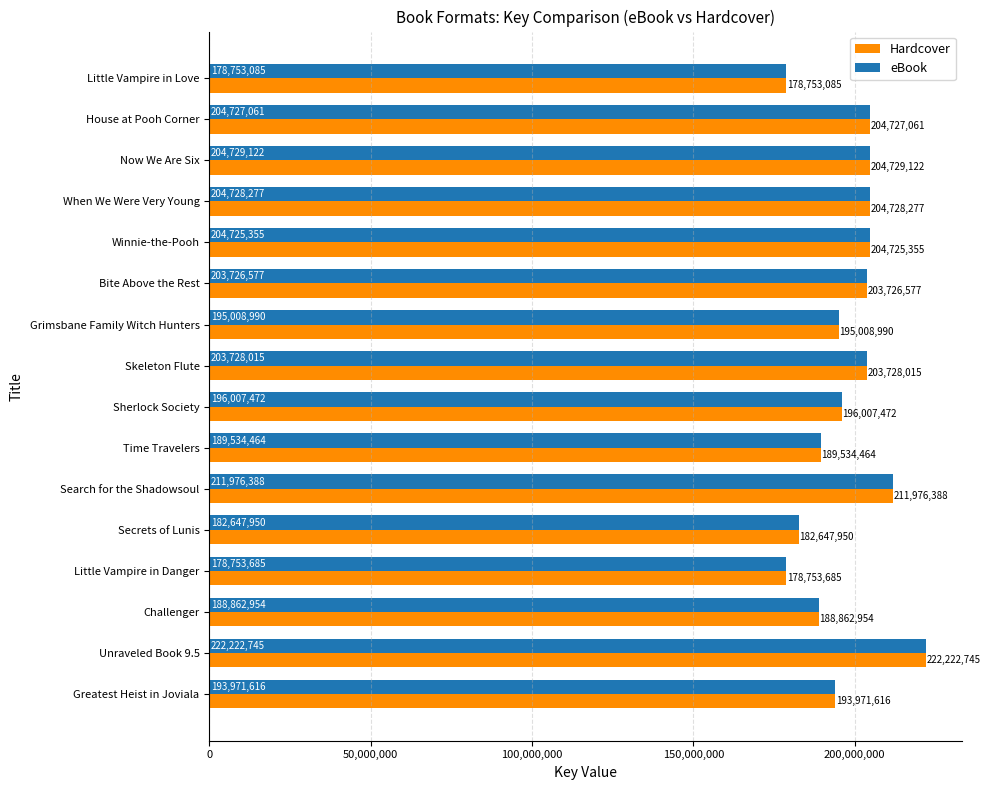

At which category does the chart reach its peak across all series?

Unraveled Book 9.5